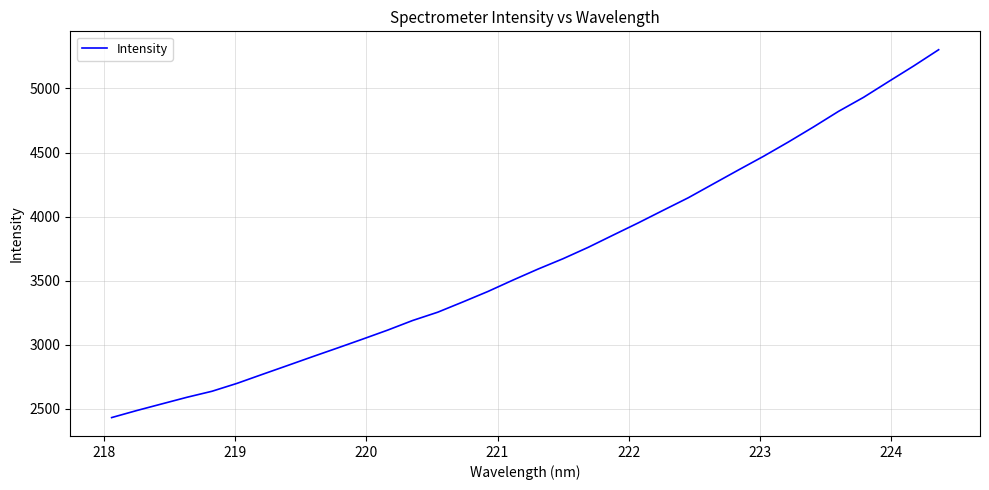

What is the minimum value shown in the chart?

2432.9